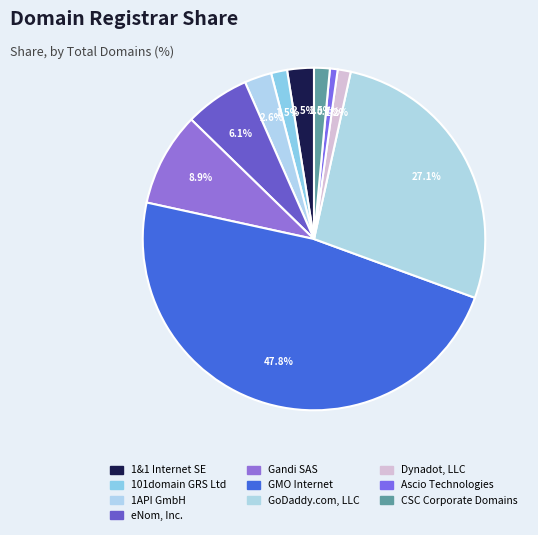

Which category has the biggest portion of the pie?

GMO Internet